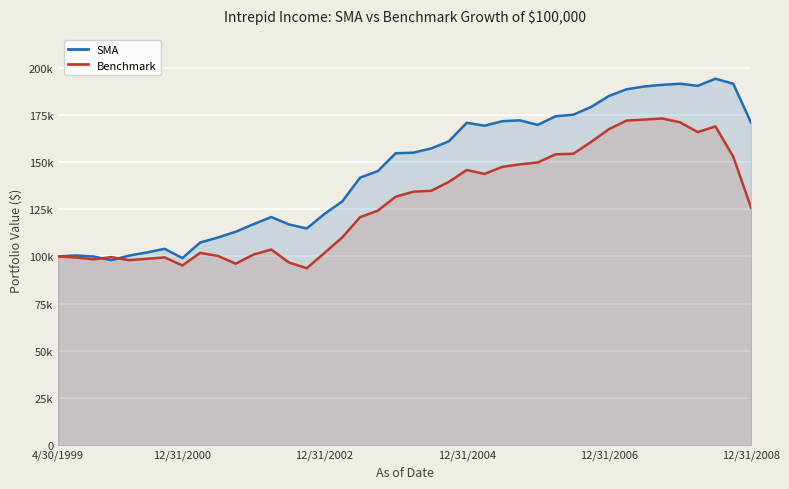

What is the maximum value for Benchmark?

173119.3